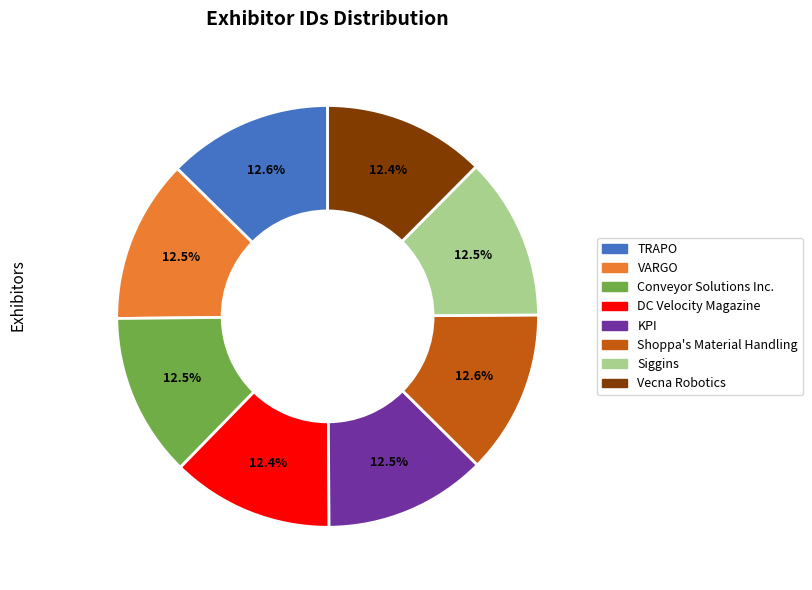

The Shoppa's Material Handling slice represents 13% of the pie. True or false?

True